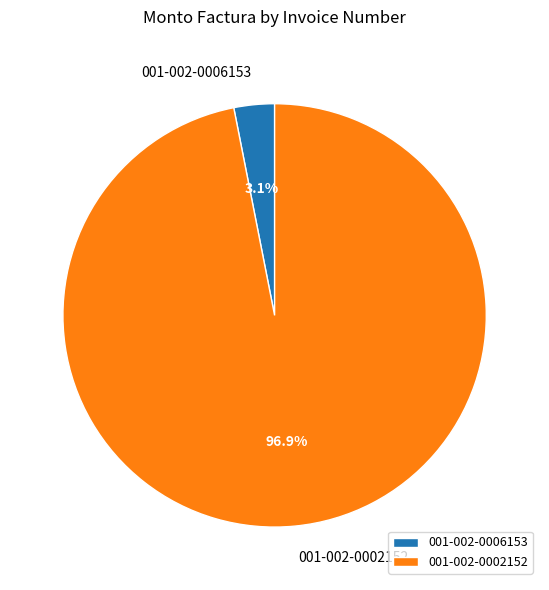

To the nearest percent, what is the combined percentage of 001-002-0006153 and 001-002-0002152?

100%